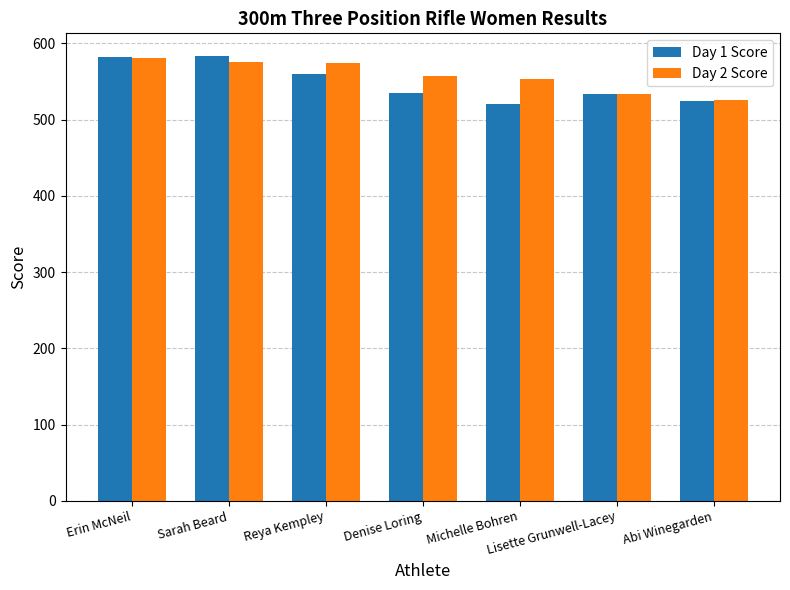

What are all the series names shown in the legend?

Day 1 Score, Day 2 Score